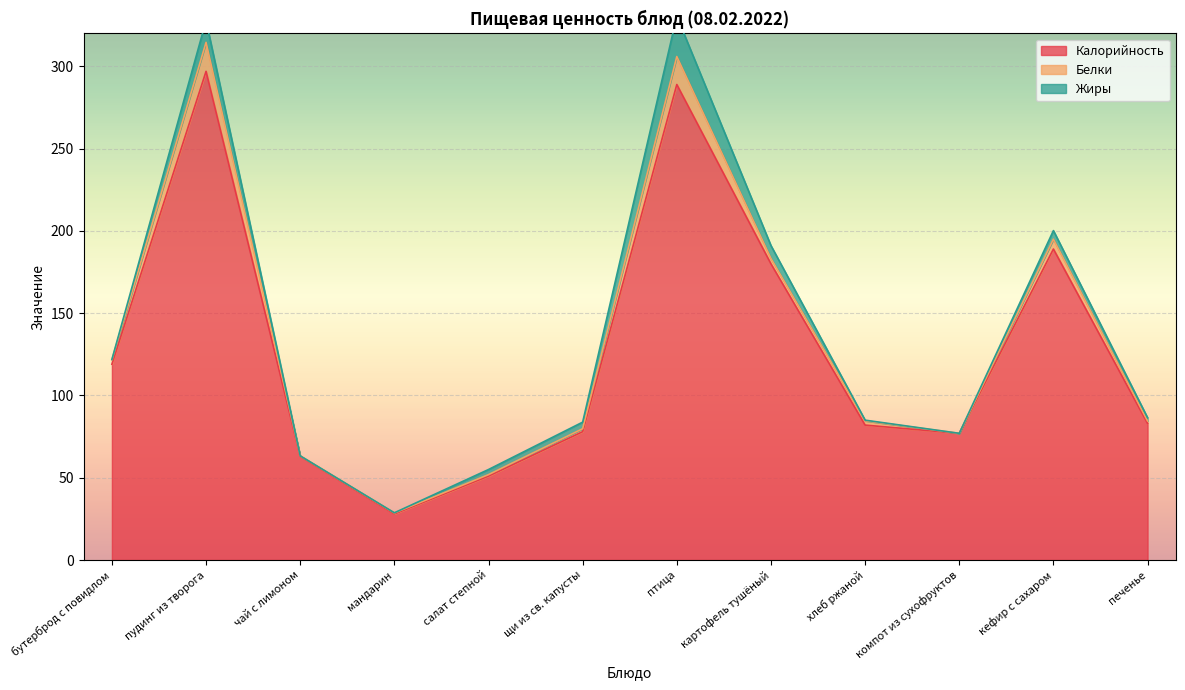

What is the total value across all series at мандарин?

28.7